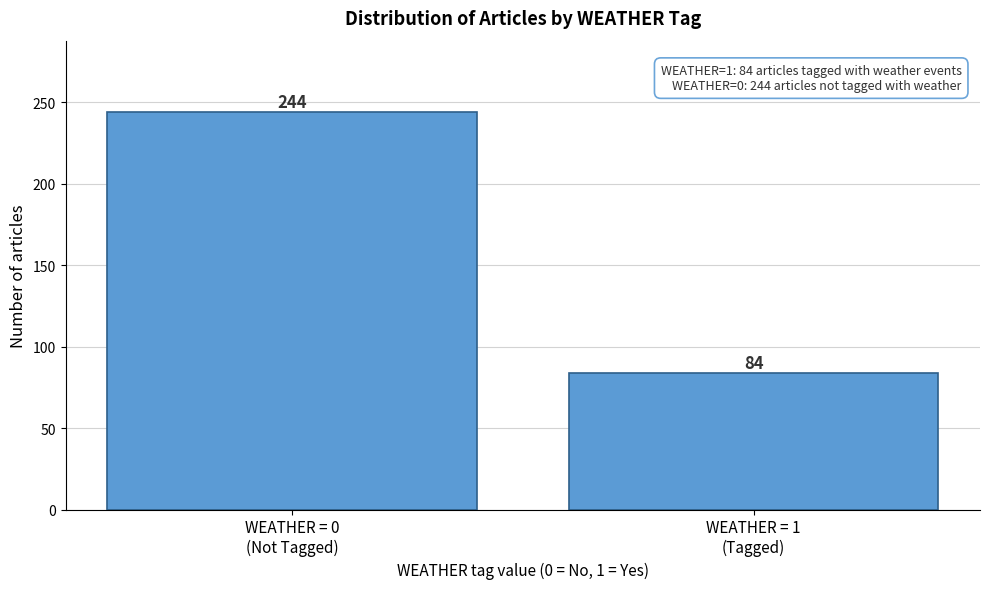

Reading right to left, list all the values displayed in this chart.

84	244